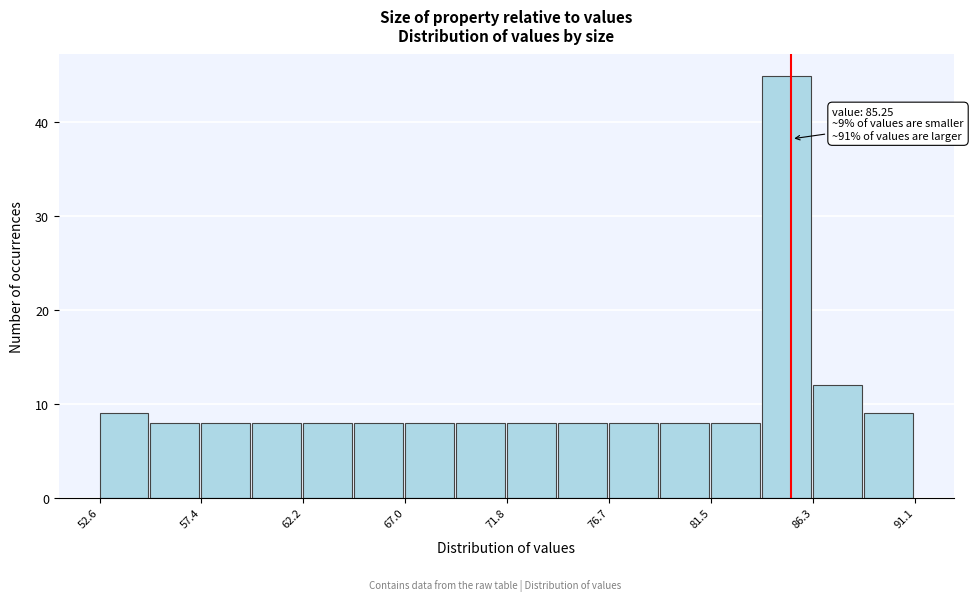

Which range on the x-axis has the tallest bar?

84.0 to 86.5